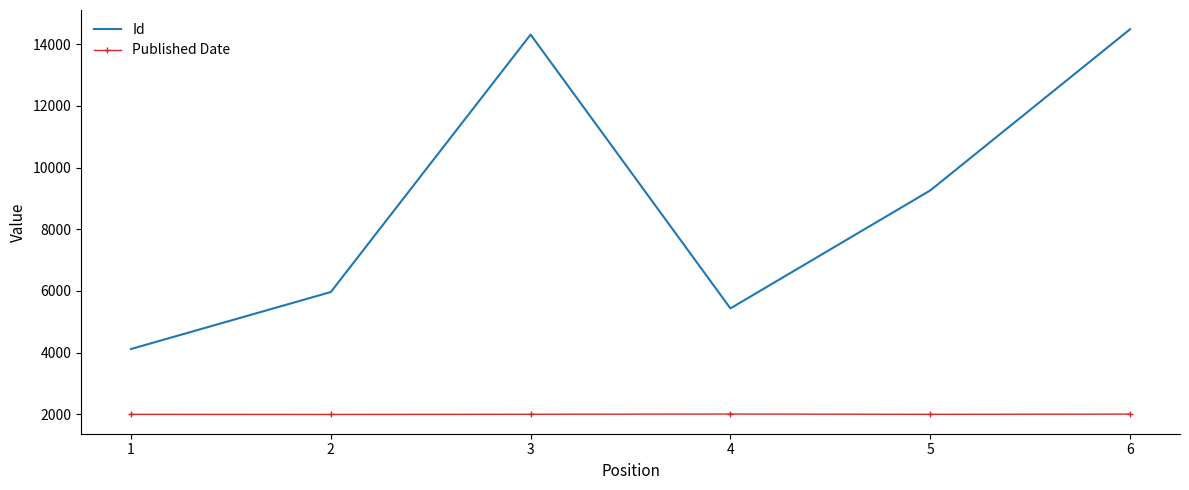

True or false: Id and Published Date cross at least once.

False